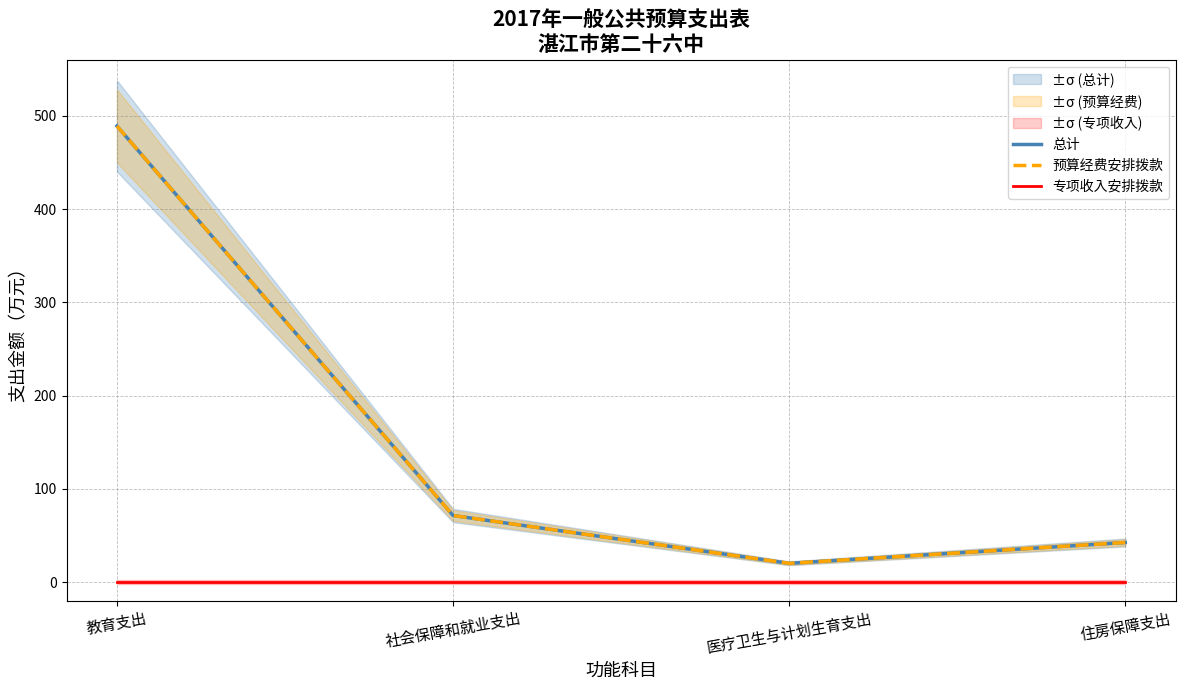

How many categories are shown in the chart?

4